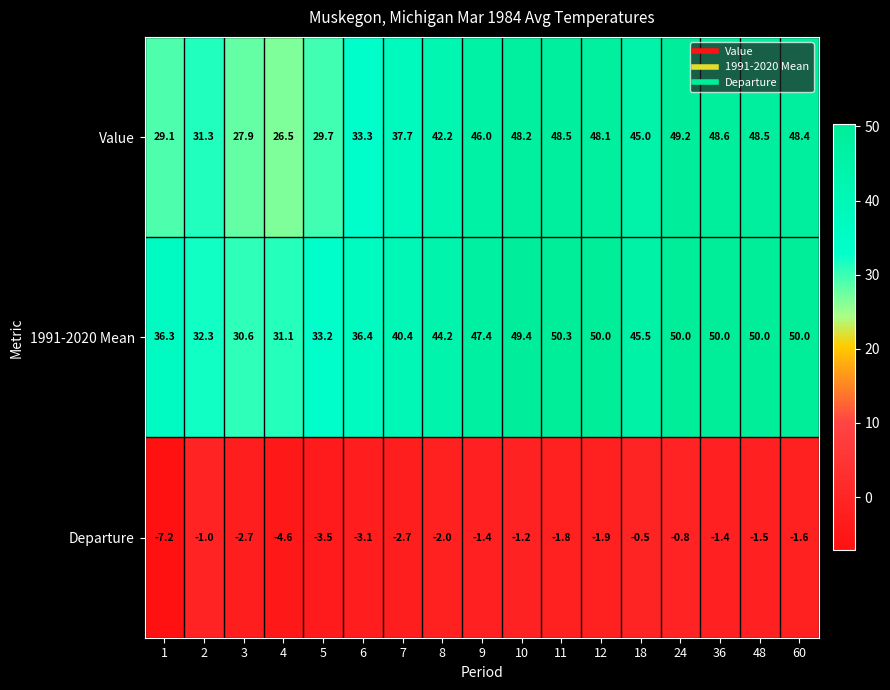

Rank the series at 6 from lowest to highest value.

Departure, Value, 1991-2020 Mean